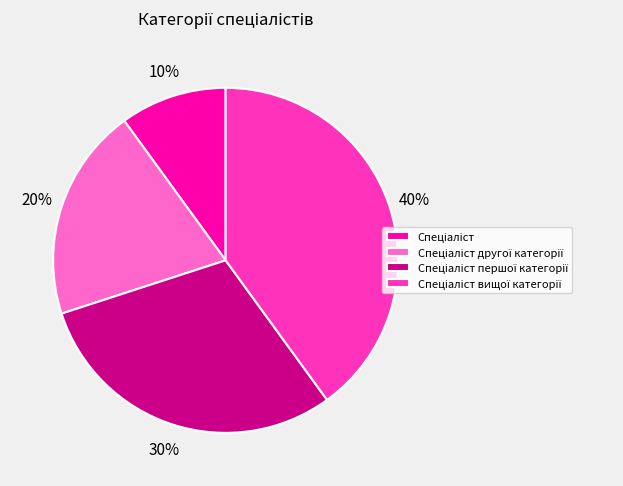

How many segments does this pie chart have?

4